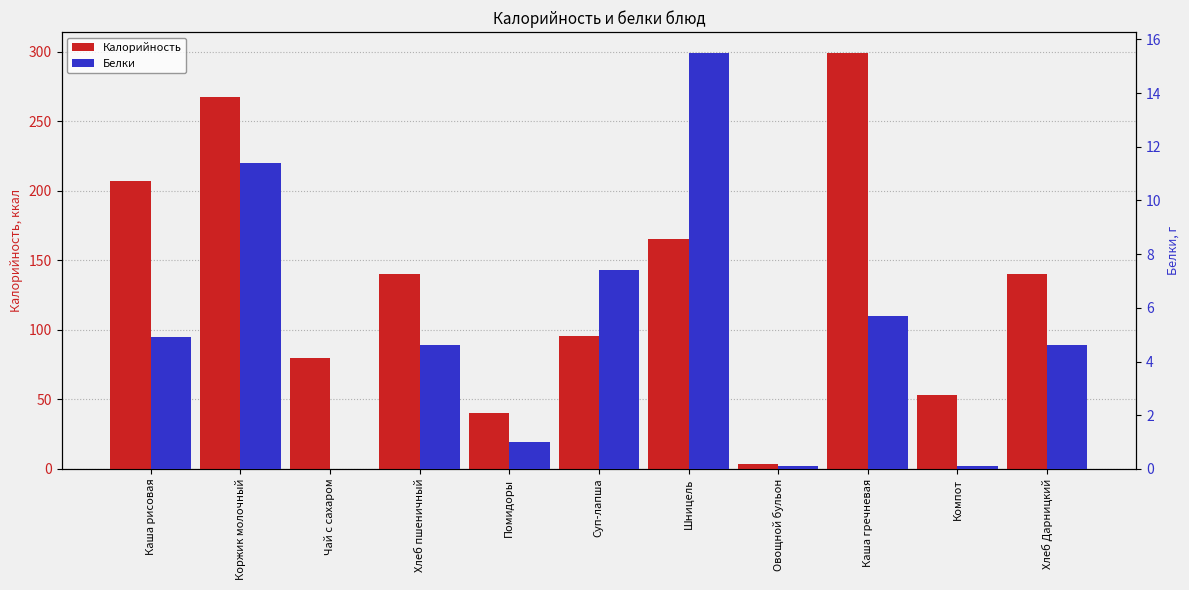

What is the label of the 3rd bar from the right?

Каша гречневая